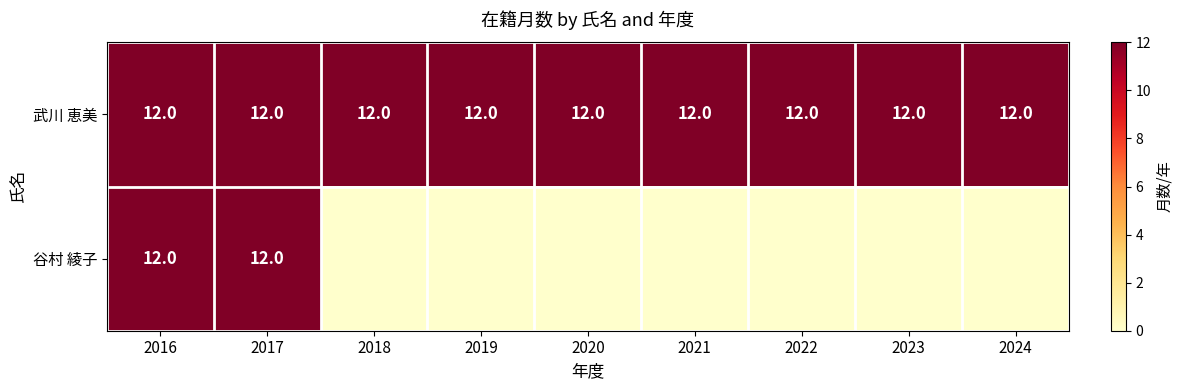

What is the total value across all series at 2019?

12